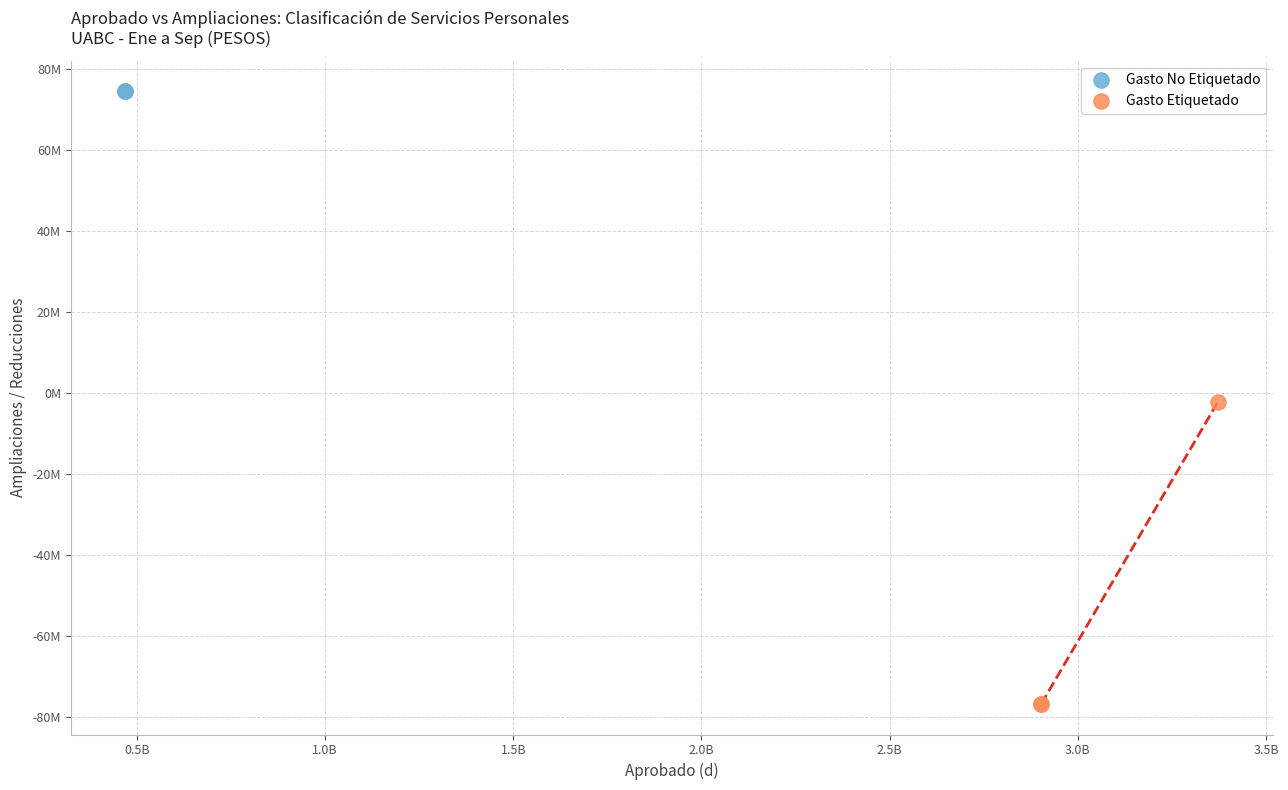

What are all the series names shown in the legend?

Gasto No Etiquetado, Gasto Etiquetado